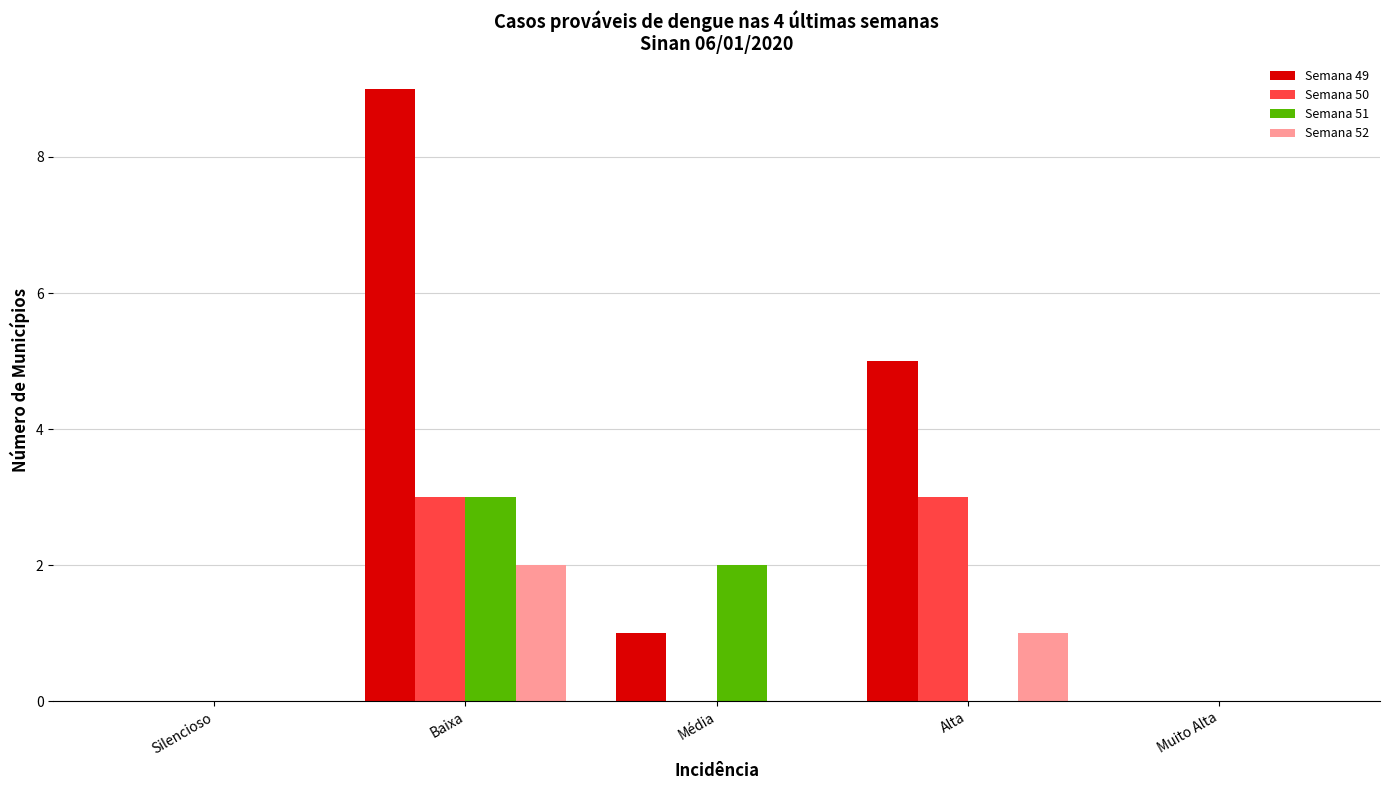

Does the chart contain stacked bars?

No